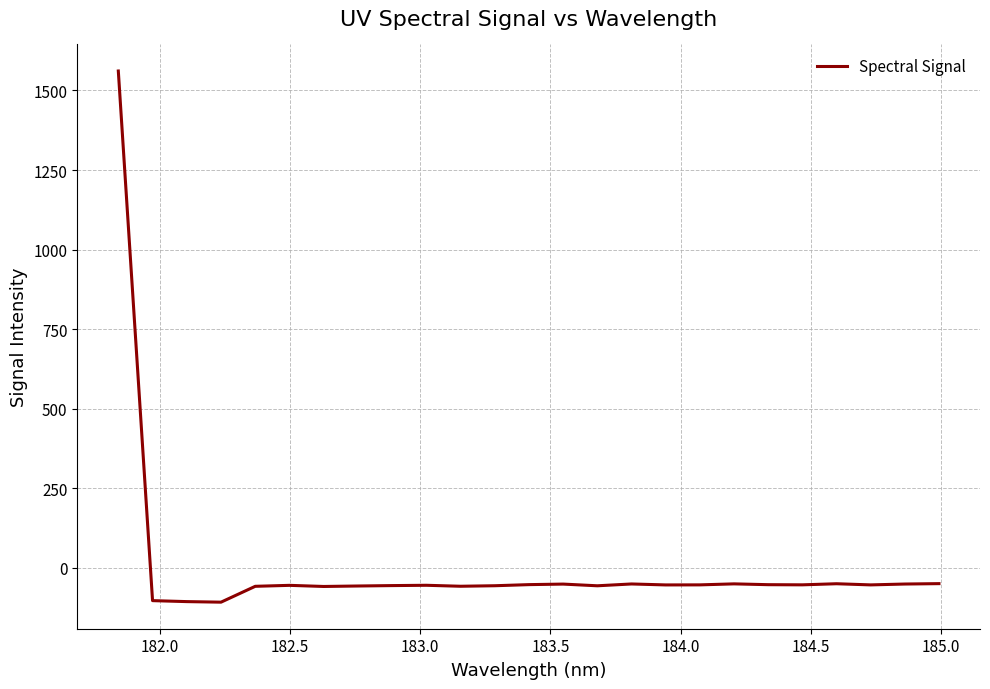

What is the maximum value shown in the chart?

1561.2